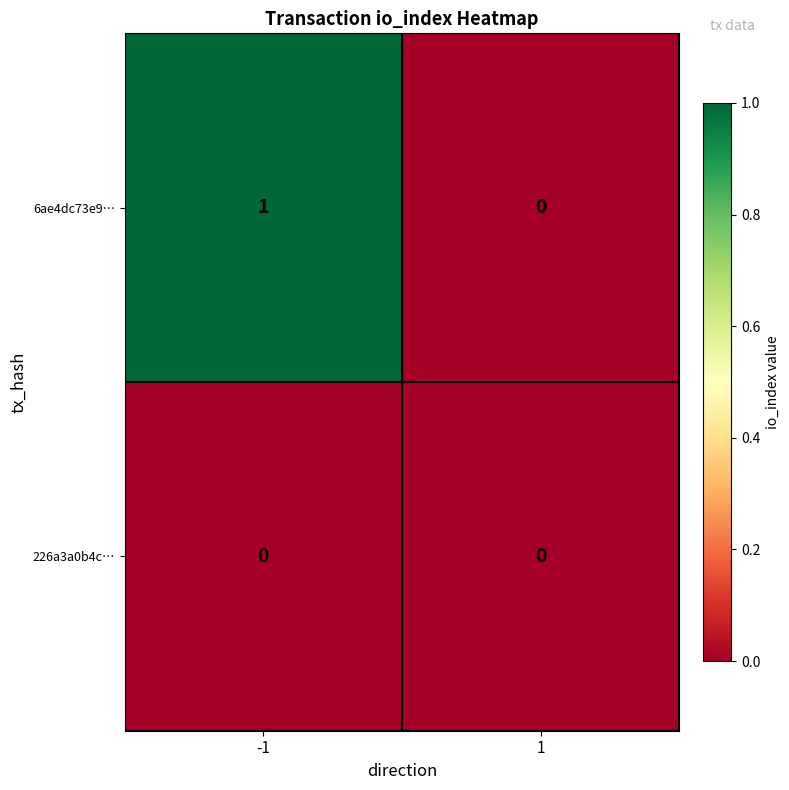

Which series has the widest spread of values?

6ae4dc73e9…